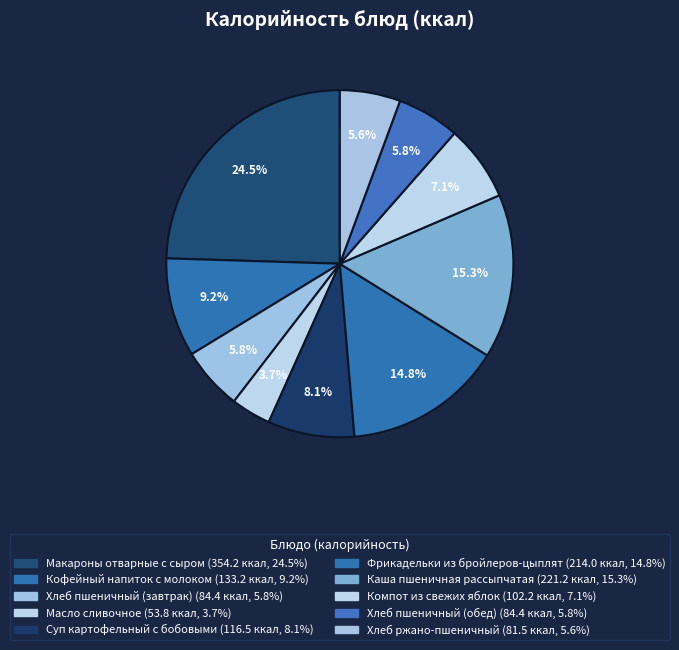

How many segments does this pie chart have?

10